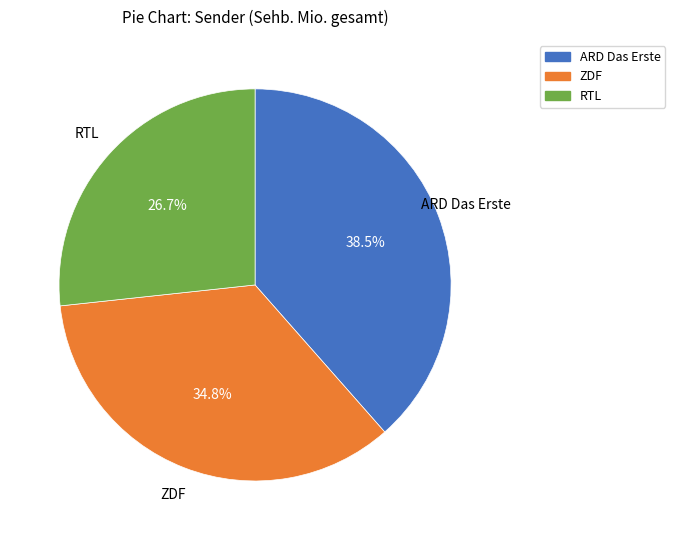

Which has a higher value, ZDF or ARD Das Erste?

ARD Das Erste